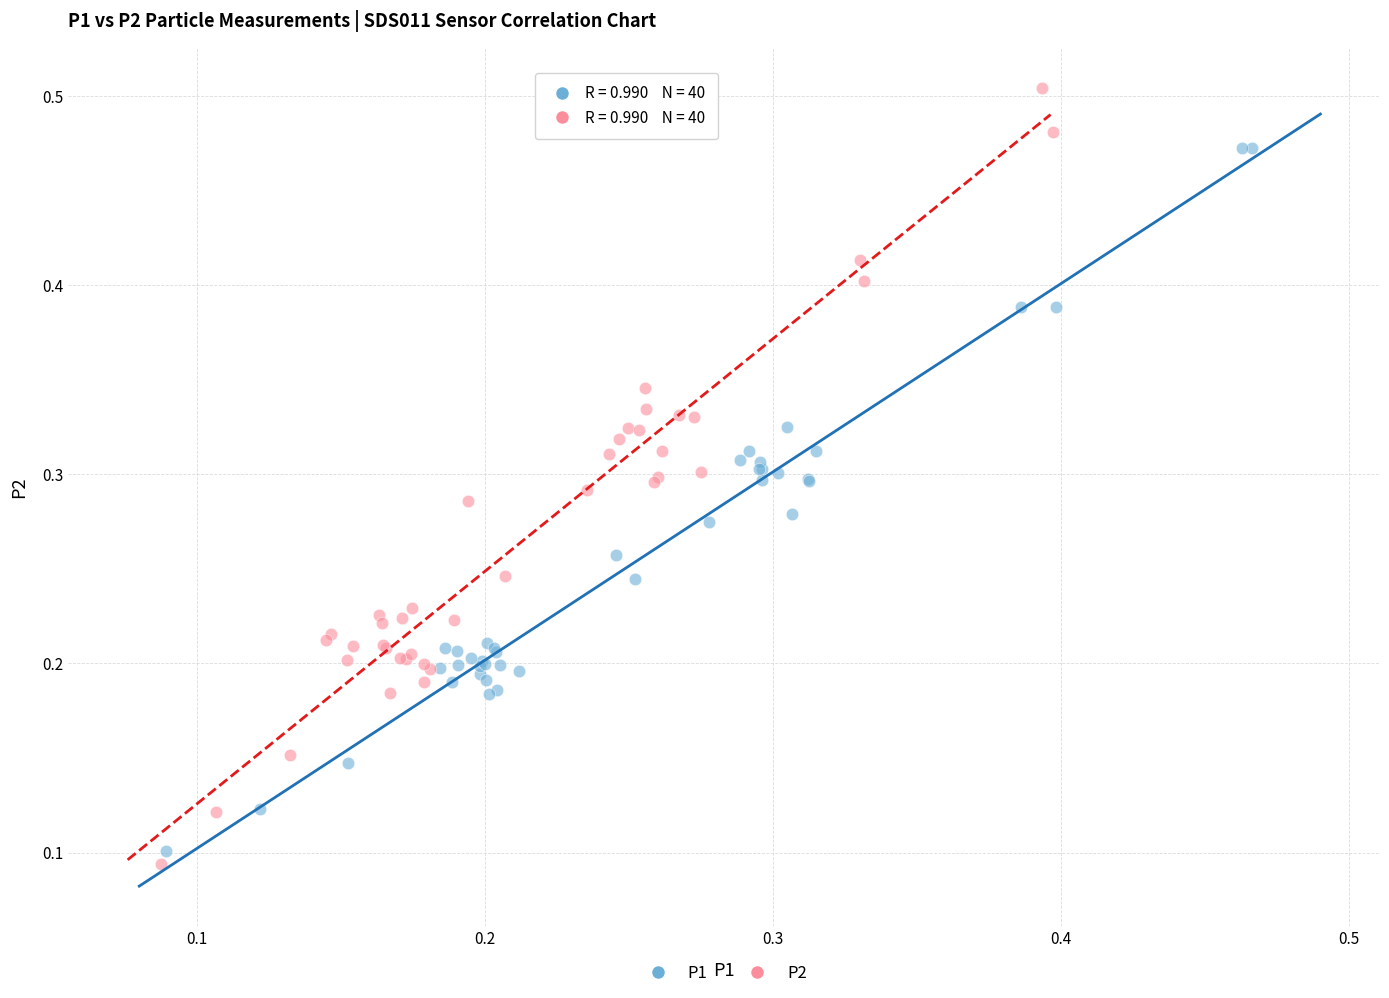

Which series reaches the maximum Y coordinate?

P2